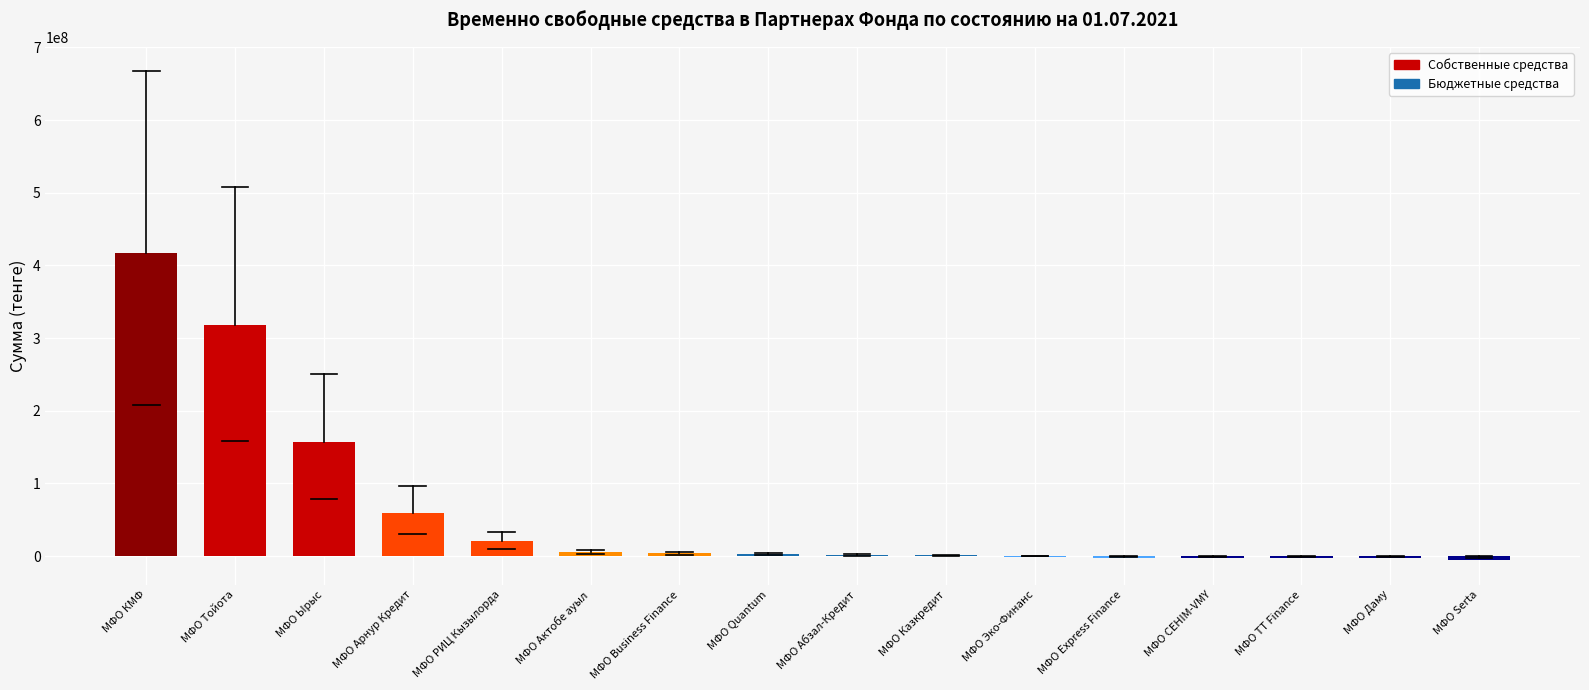

At which category does the chart reach its peak across all series?

МФО КМФ